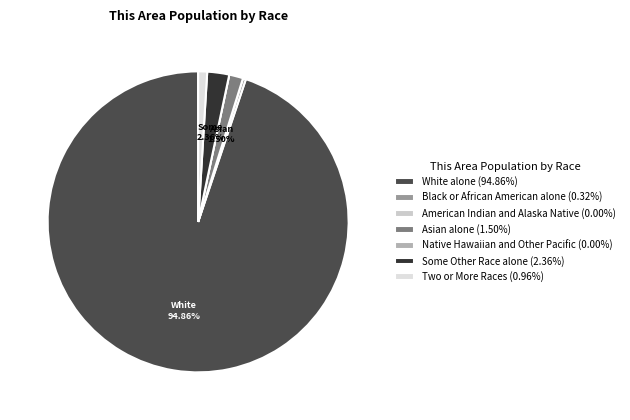

Which category has the smallest portion of the pie?

American Indian and Alaska Native